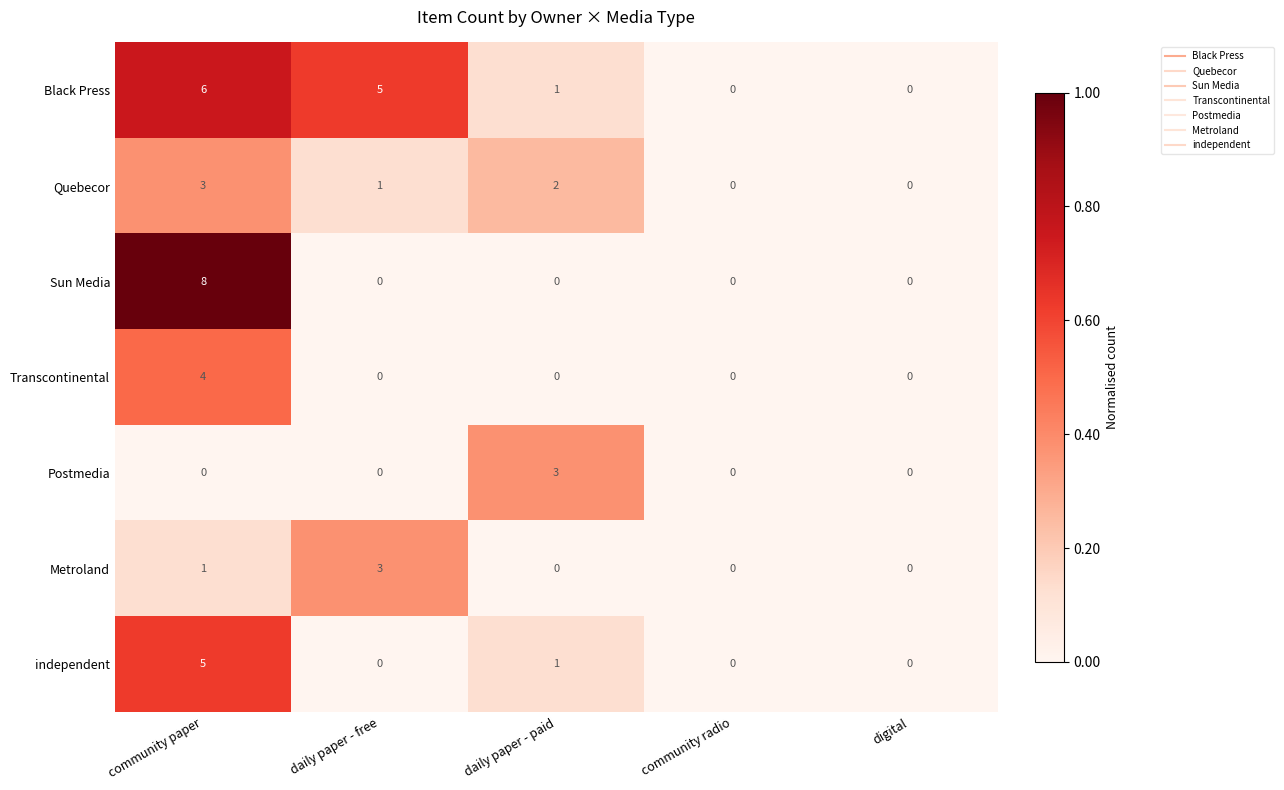

What is the sum of the Transcontinental values at daily paper - free and community paper?

4